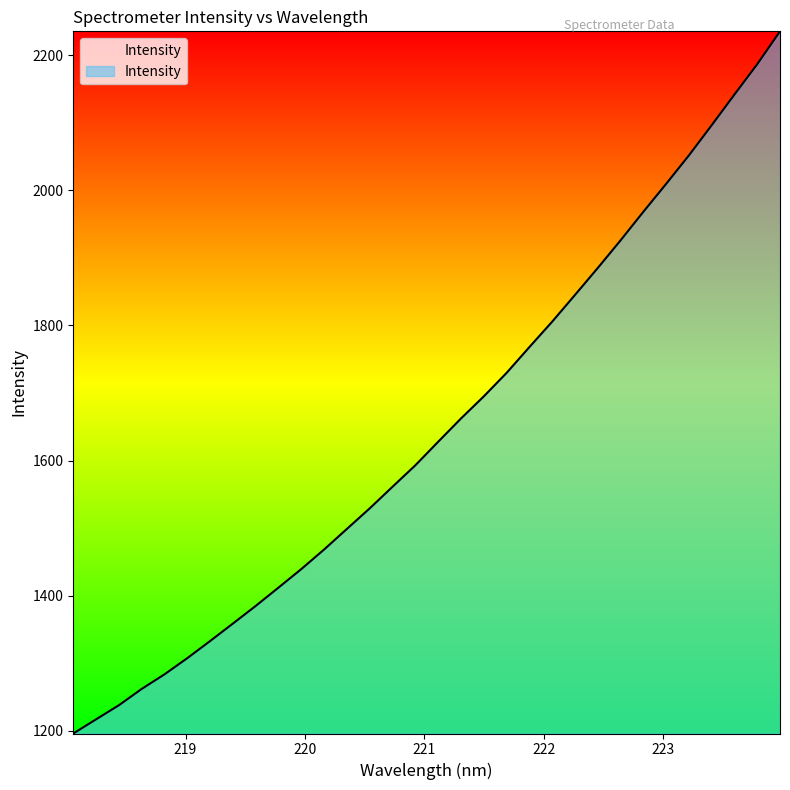

Reading right to left, extract all data points from this chart.

2235.7	2187.1	2142.2	2096.7	2052.0	2009.8	1968.5	1926.2	1885.3	1845.3	1805.8	1768.1	1729.9	1695.1	1662.4	1628.0	1593.1	1561.4	1529.3	1498.9	1468.4	1439.4	1411.9	1384.8	1358.6	1332.7	1307.4	1283.4	1261.7	1237.5	1216.7	1195.6